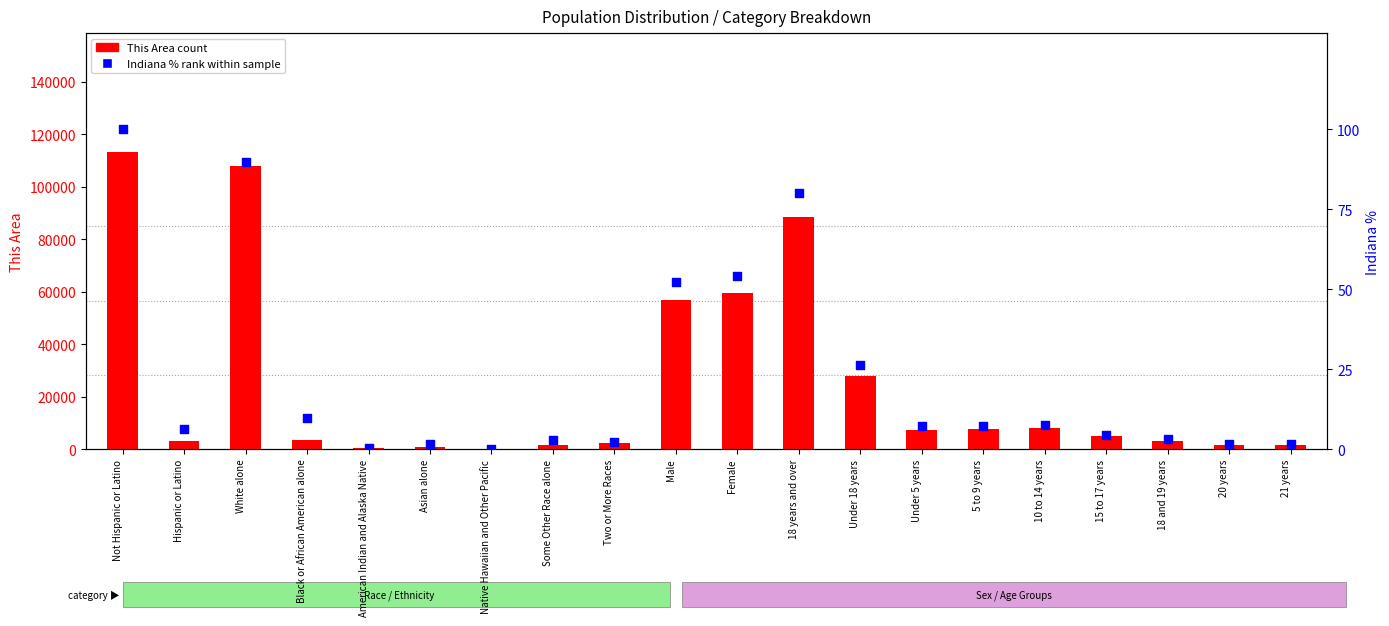

What are all the series names shown in the legend?

This Area count, Indiana % rank within sample